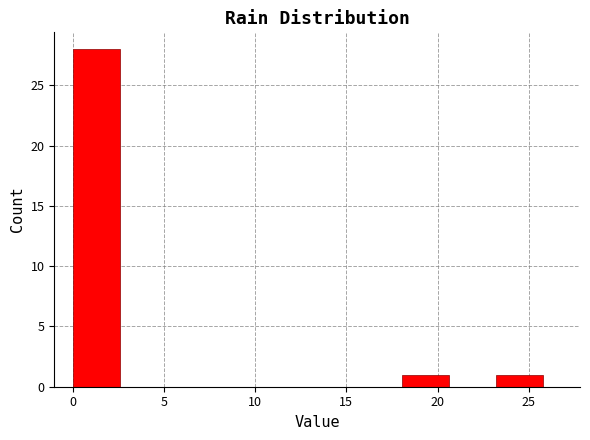

Over which range of the x-axis is the bar tallest?

0.0 to 2.5